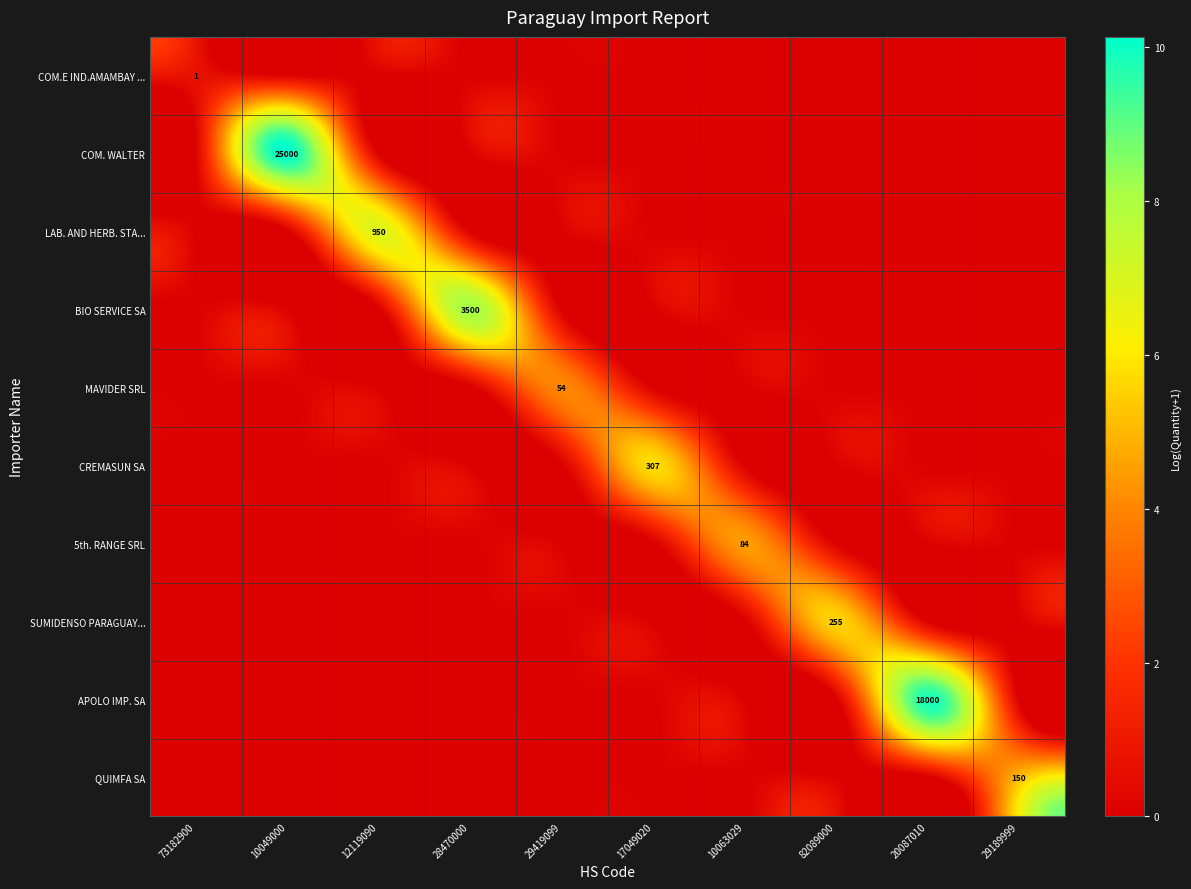

The value of APOLO IMP. SA at 20087010 is 18000. True or false?

True